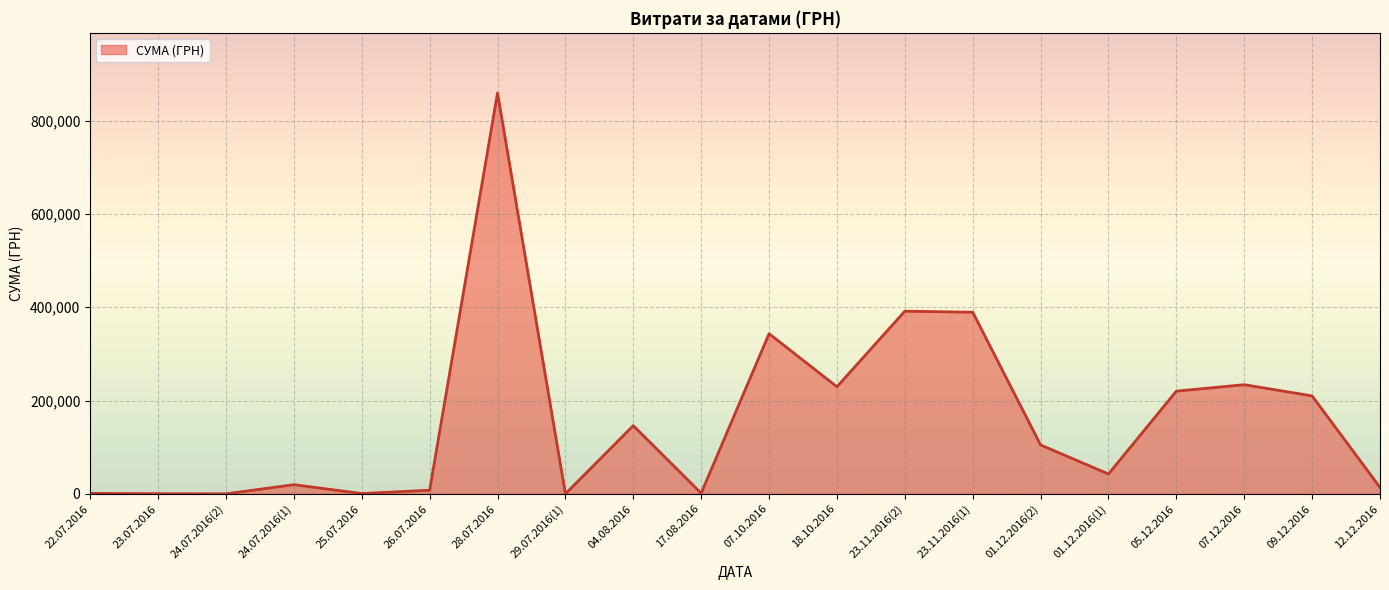

Where is the data nearest to the value 429699?

23.11.2016(2)